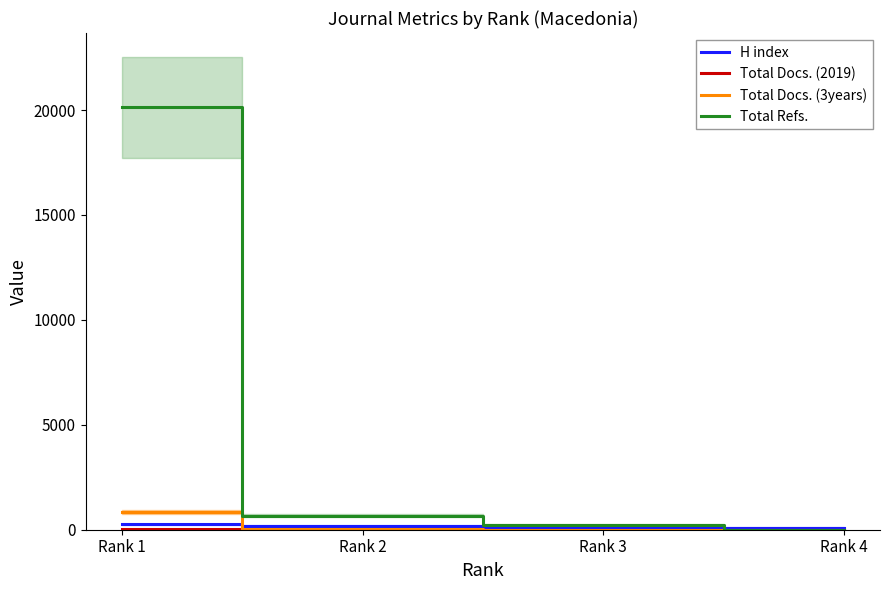

Is this an area chart (filled region under the line)?

No